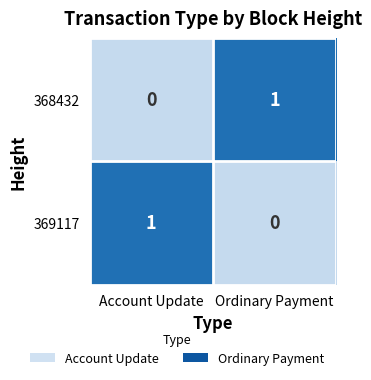

How many values in 369117 are above zero?

1